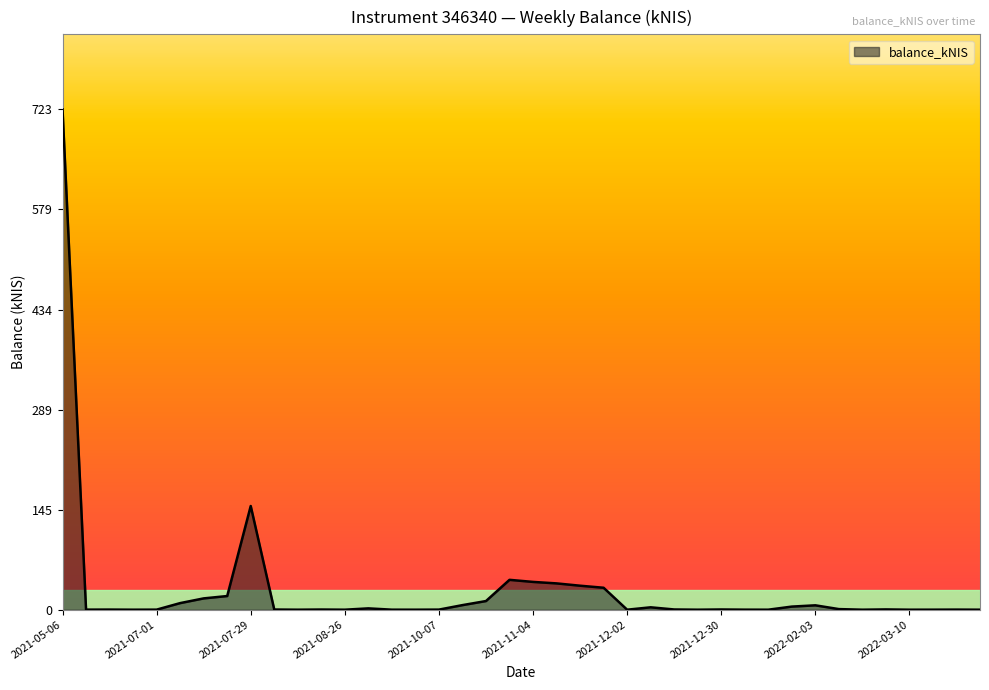

What is the greatest value displayed?

723.2